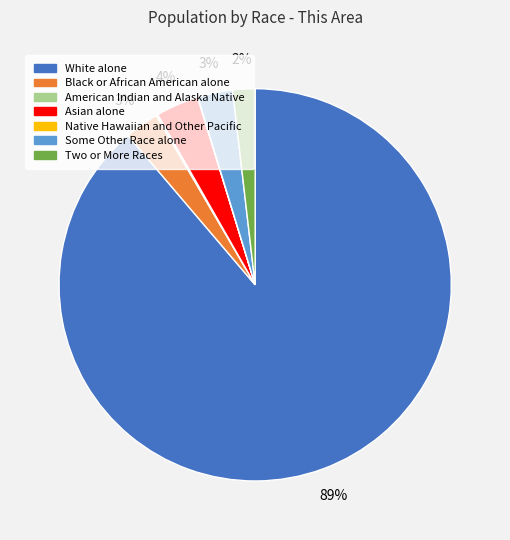

The Two or More Races slice represents 11% of the pie. True or false?

False